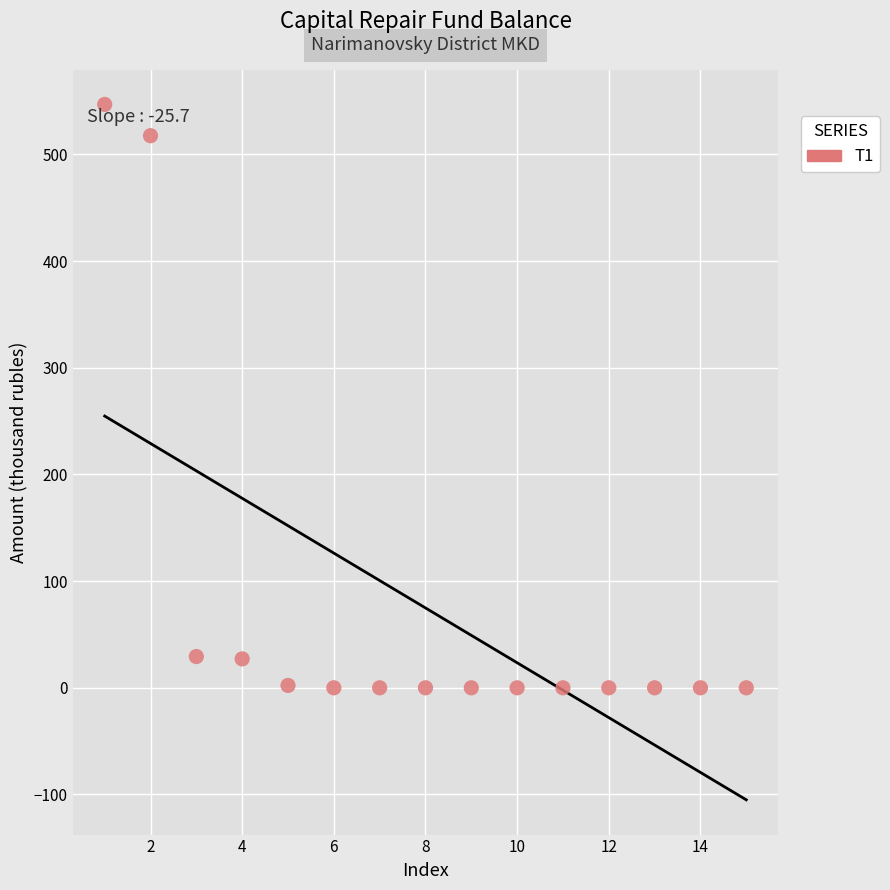

What is the range of X values (max minus min)?

14.0